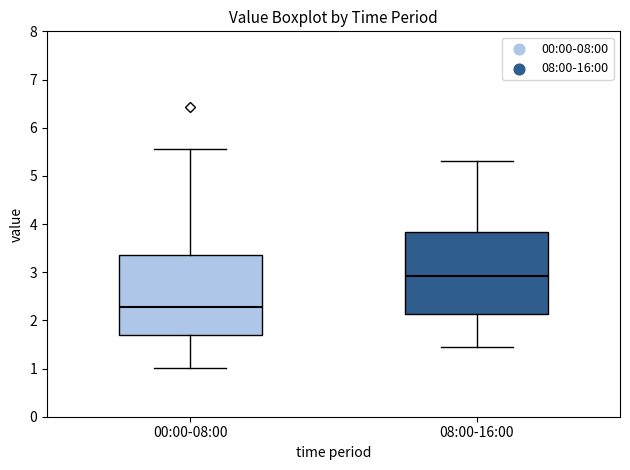

Reading left to right, transcribe this box plot: for each box, give where its median line is, the range the box spans, and where its two whiskers end, as read against the y-axis. The values are not printed on the chart, so give them approximately, as read against the axis.

00:00-08:00: median 2.3, box 1.7 to 3.4, whiskers 1.0 to 5.6
08:00-16:00: median 2.9, box 2.1 to 3.8, whiskers 1.5 to 5.3